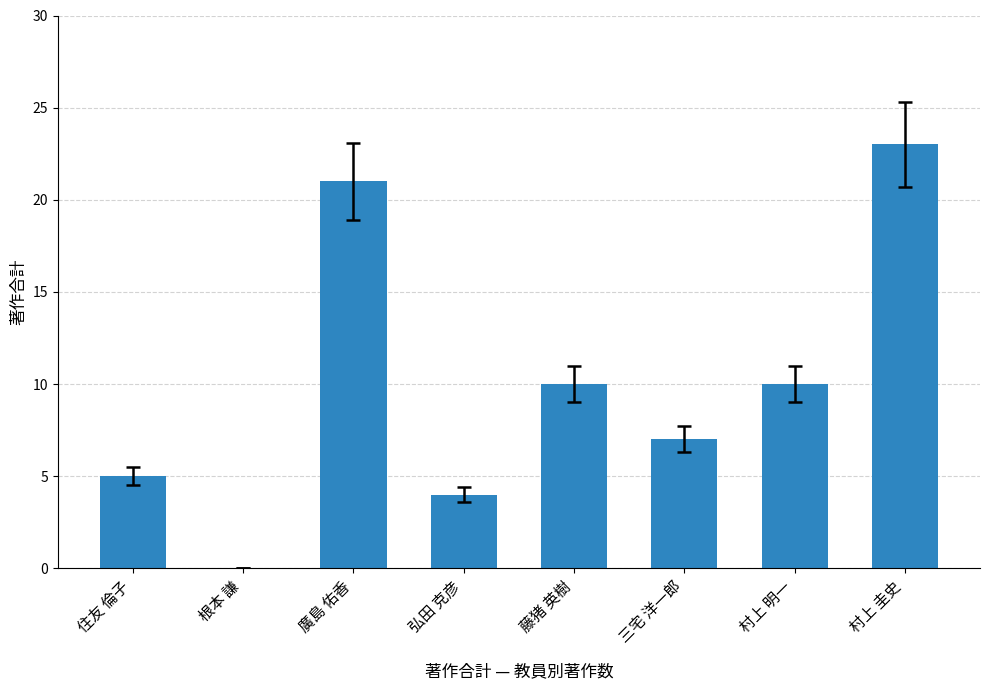

Which category has the highest value across all series?

村上 圭史